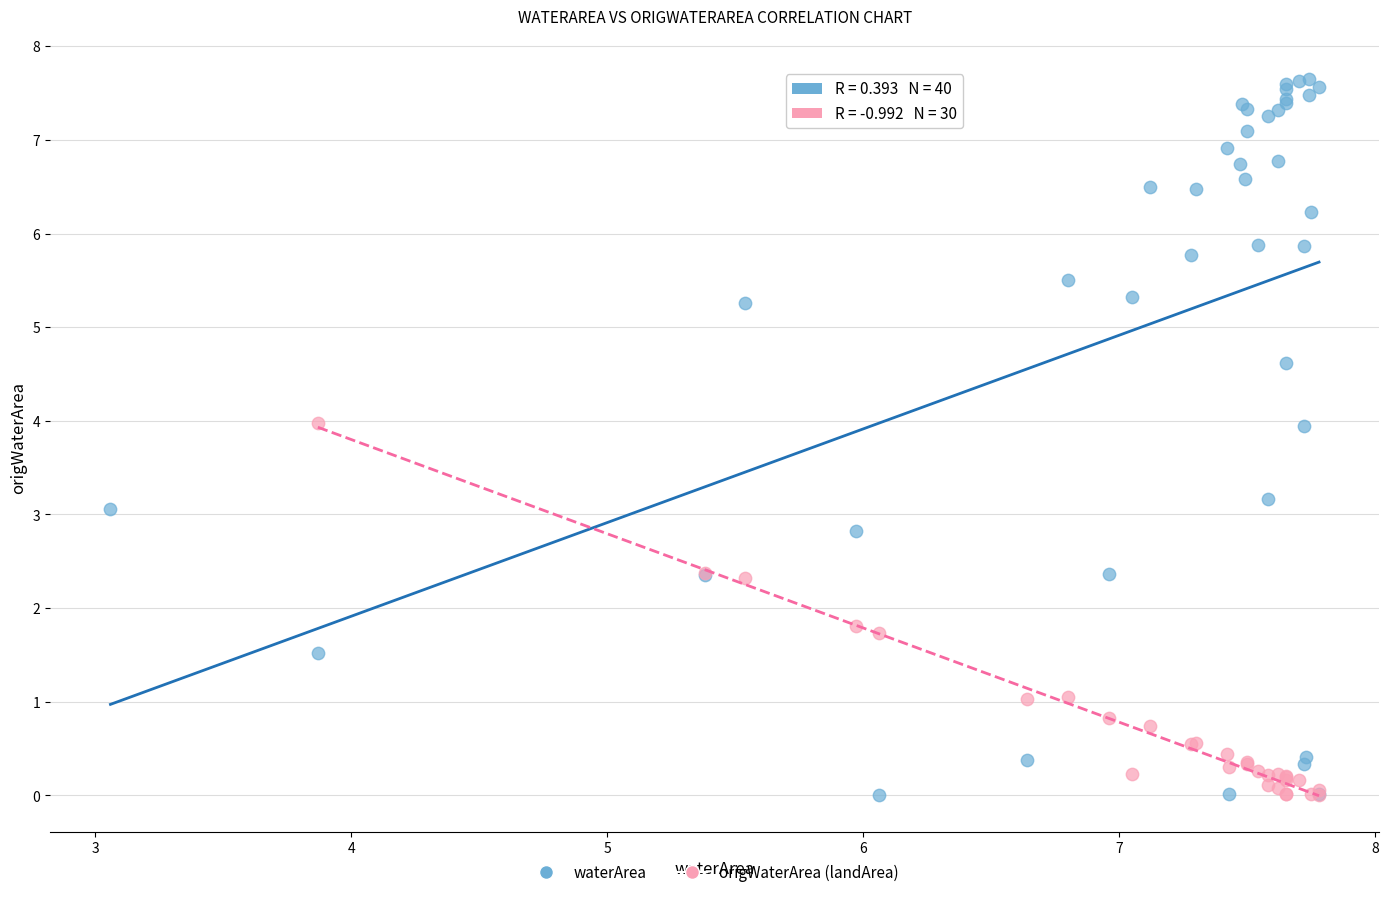

Which series has the widest spread of Y values?

waterArea